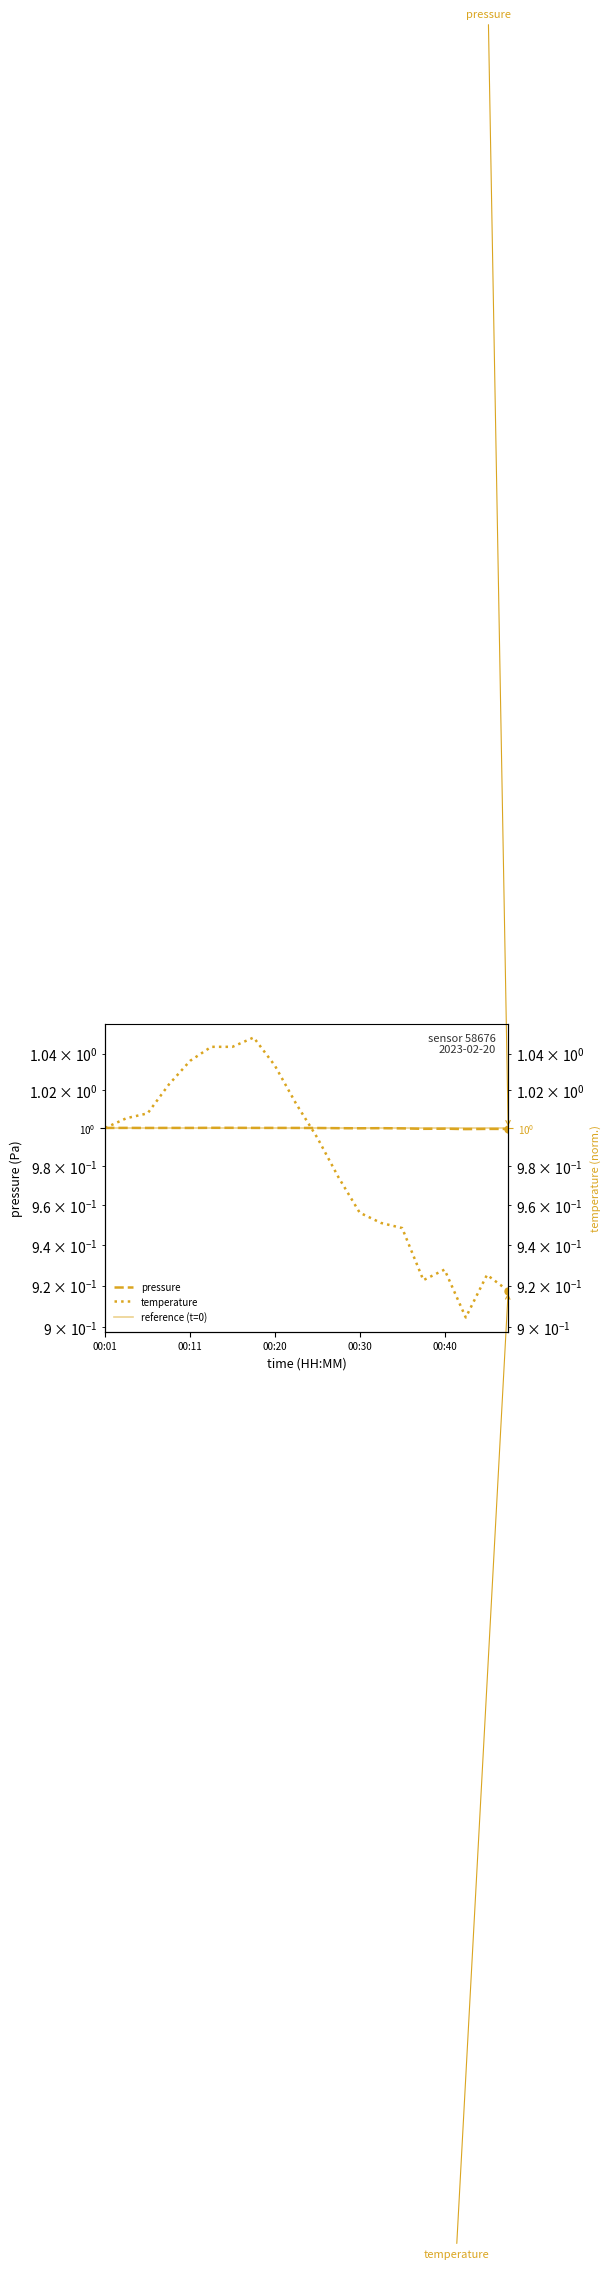

Is it true that pressure equals 0.6 at 00:42?

False